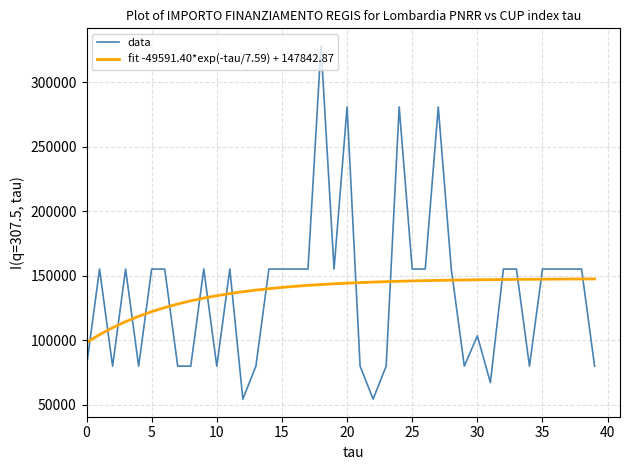

Rank the series by their maximum value, from highest to lowest.

data, fit -49591.40*exp(-tau/7.59) + 147842.87